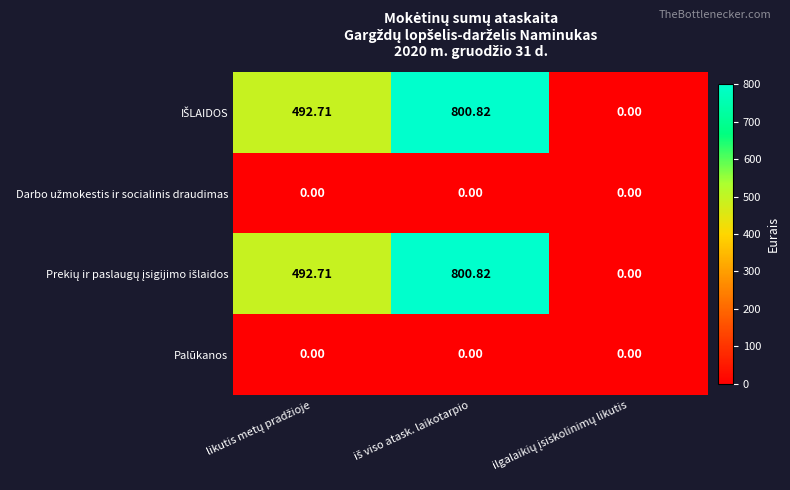

How many data points does each series have?

3